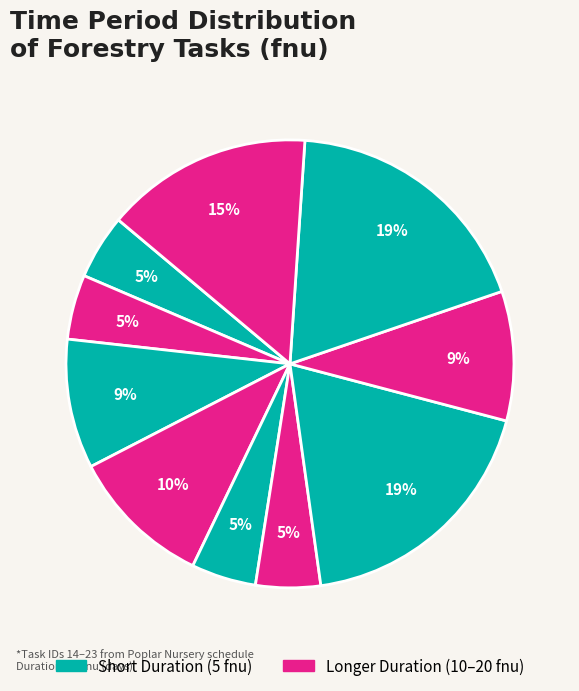

Which slice is the smallest?

14